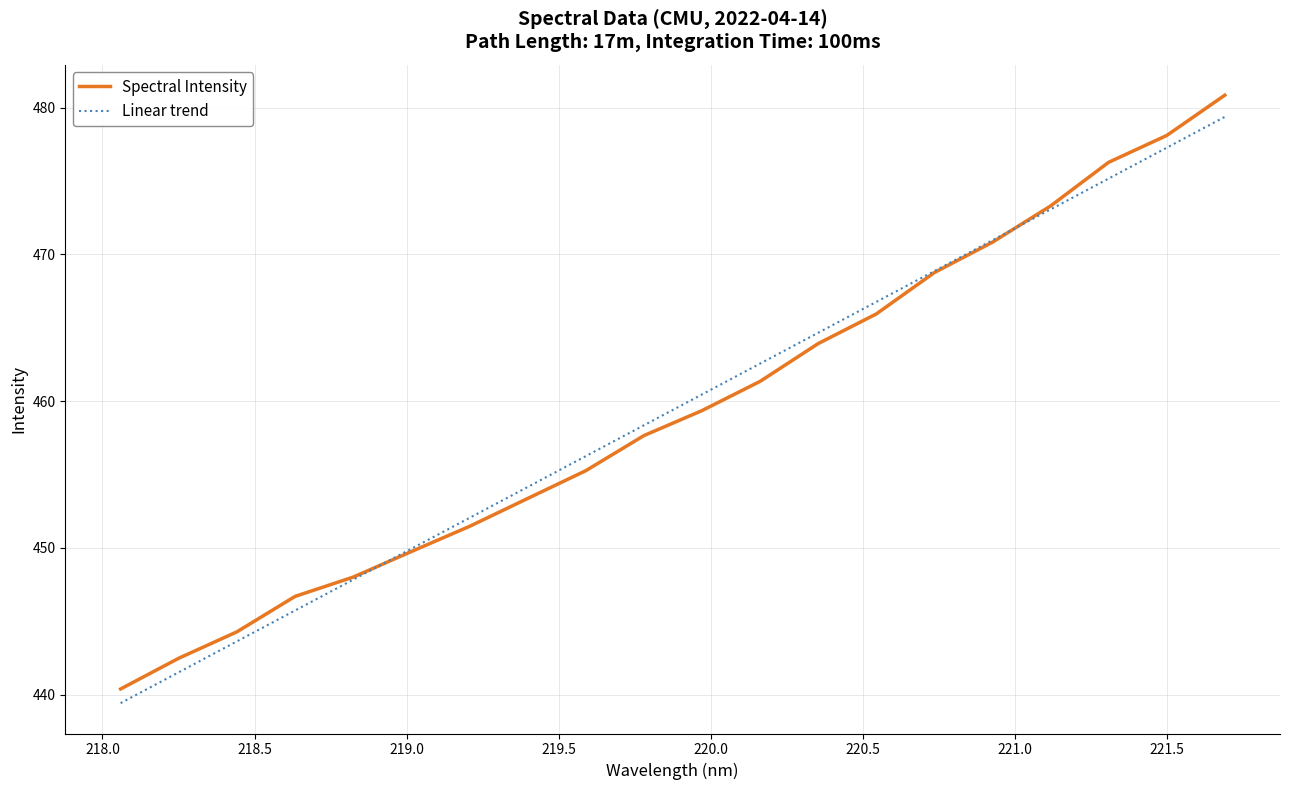

Which series has the largest range (max minus min)?

Spectral Intensity